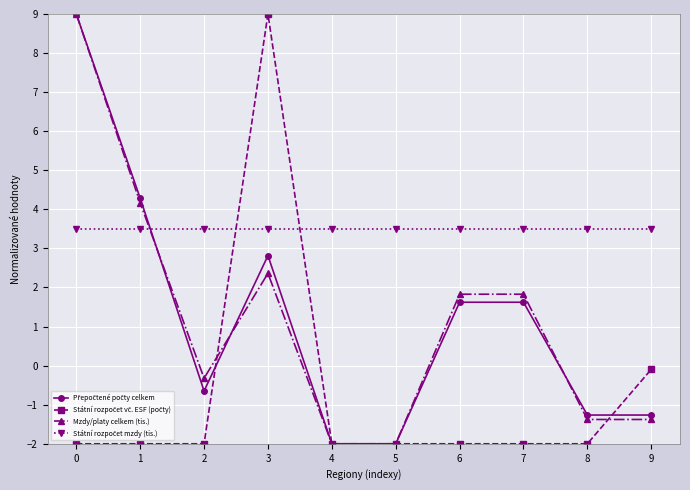

What is the value of the Mzdy/platy celkem (tis.) point at the 4th from the left?

2.4